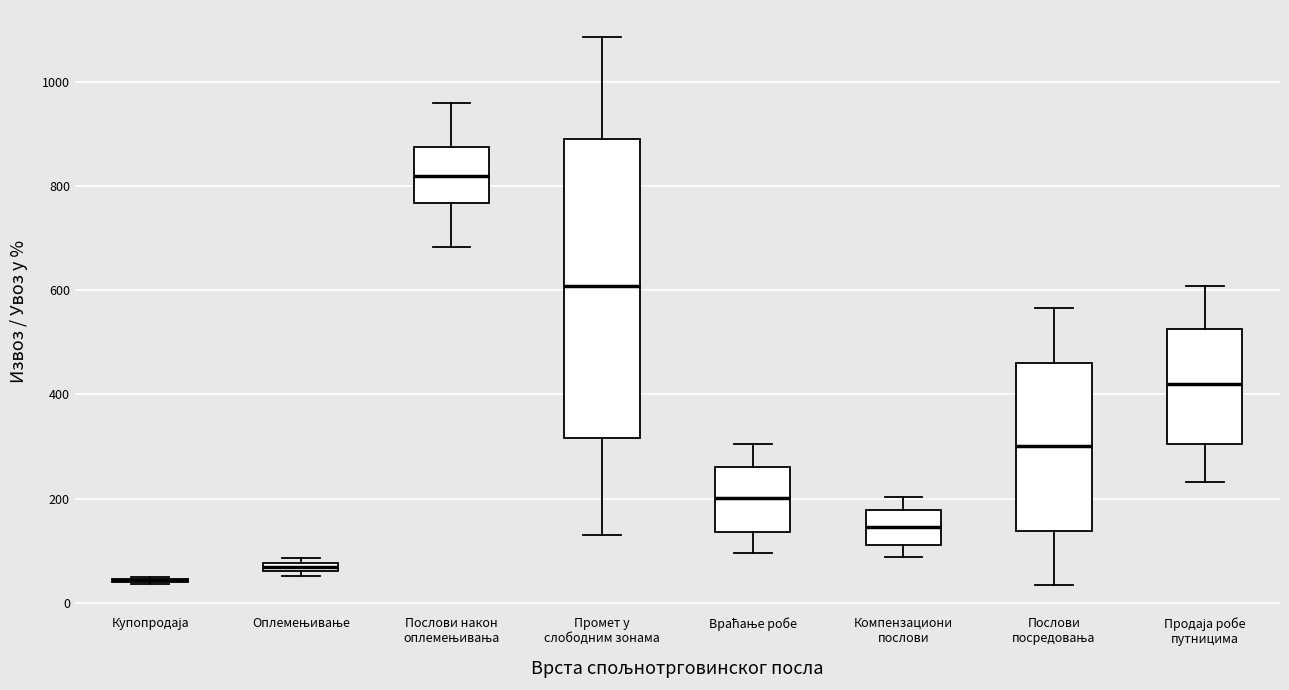

Where is the lower edge of the box for Промет у слободним зонама on the y-axis? The values are not printed on the chart, so give them approximately, as read against the axis.

320